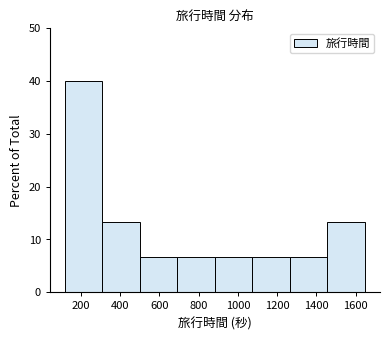

Reading left to right, transcribe this chart: for each bar, give the range it covers on the x-axis and its height. Neither the bar edges nor the heights are printed on the chart, so give them approximately, as read against the axes.

120 to 320: 40
320 to 500: 13
500 to 700: 7
700 to 880: 7
880 to 1080: 7
1080 to 1260: 7
1260 to 1460: 7
1460 to 1640: 13